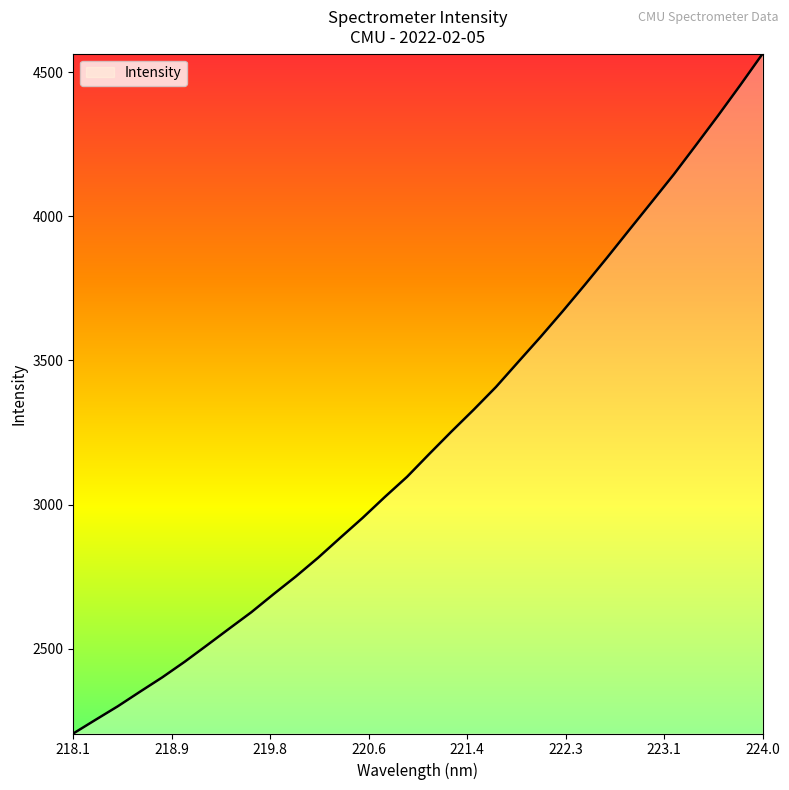

What is the maximum value shown in the chart?

4564.1